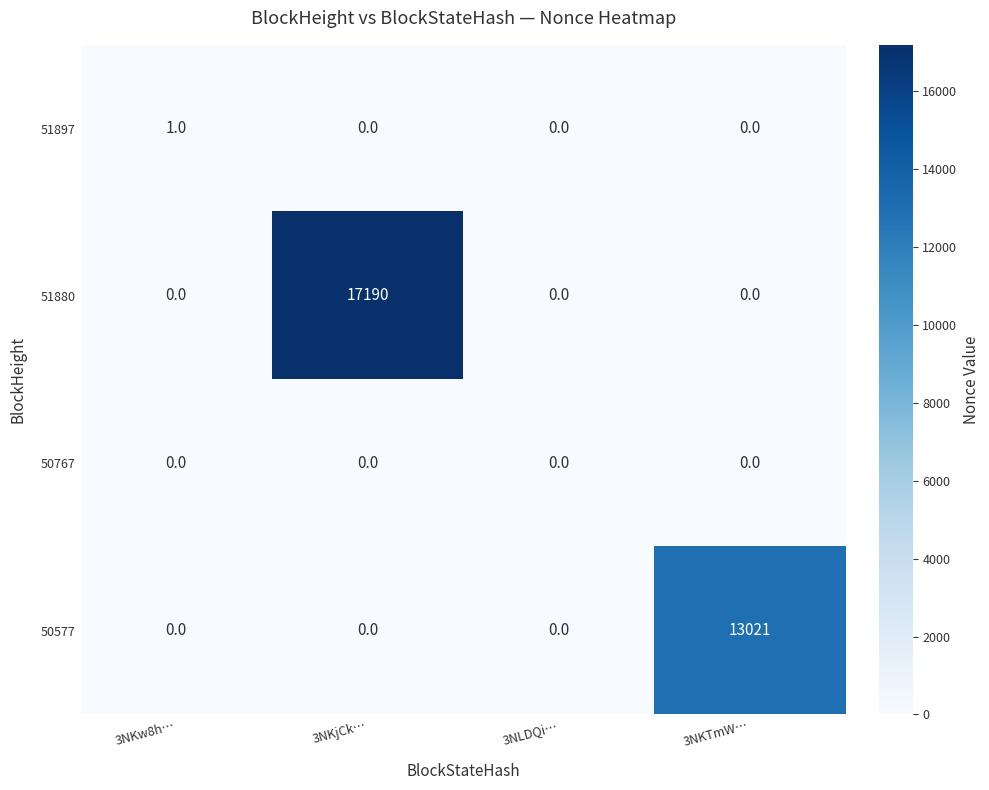

Which series changed the most between 3NKw8h… and 3NLDQi…?

51897